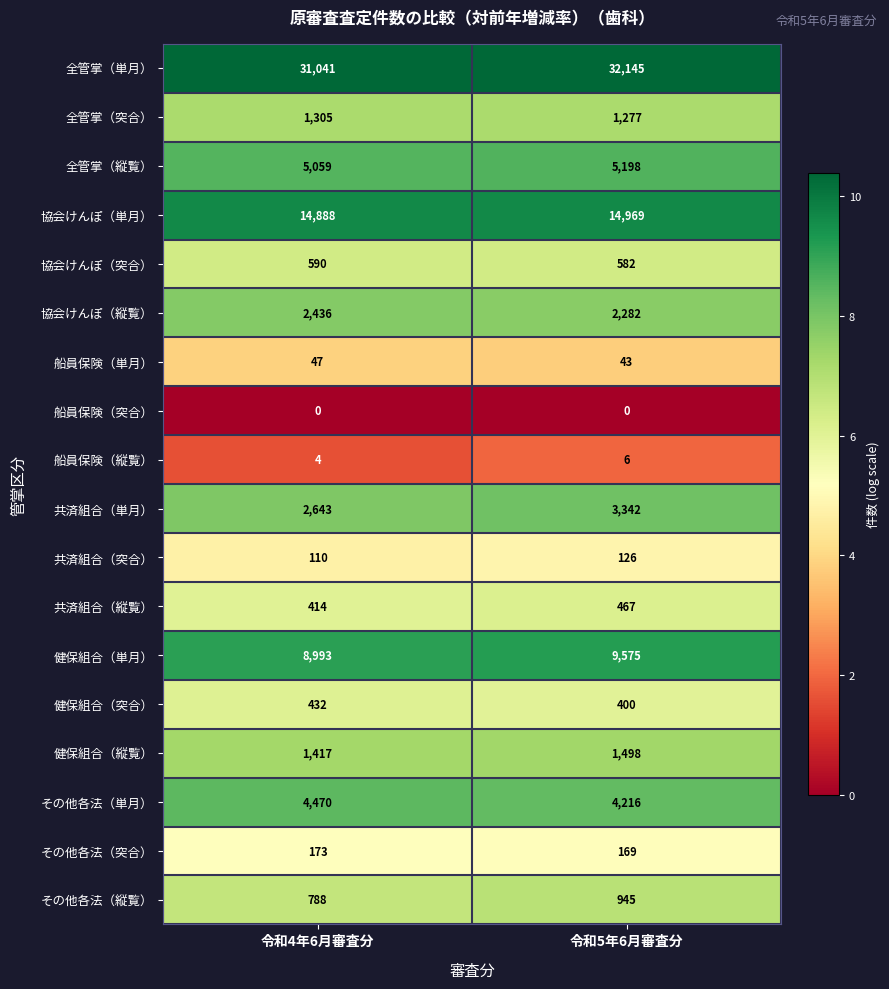

Rank the categories by その他各法（縦覧） value from highest to lowest.

令和5年6月審査分, 令和4年6月審査分